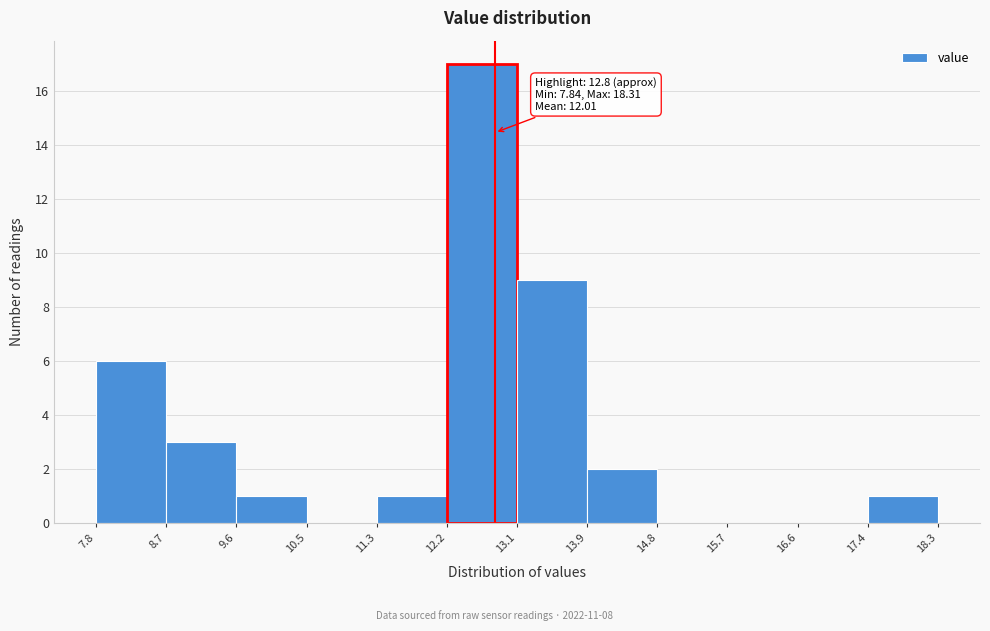

Which range on the x-axis has the tallest bar?

12.2 to 13.1